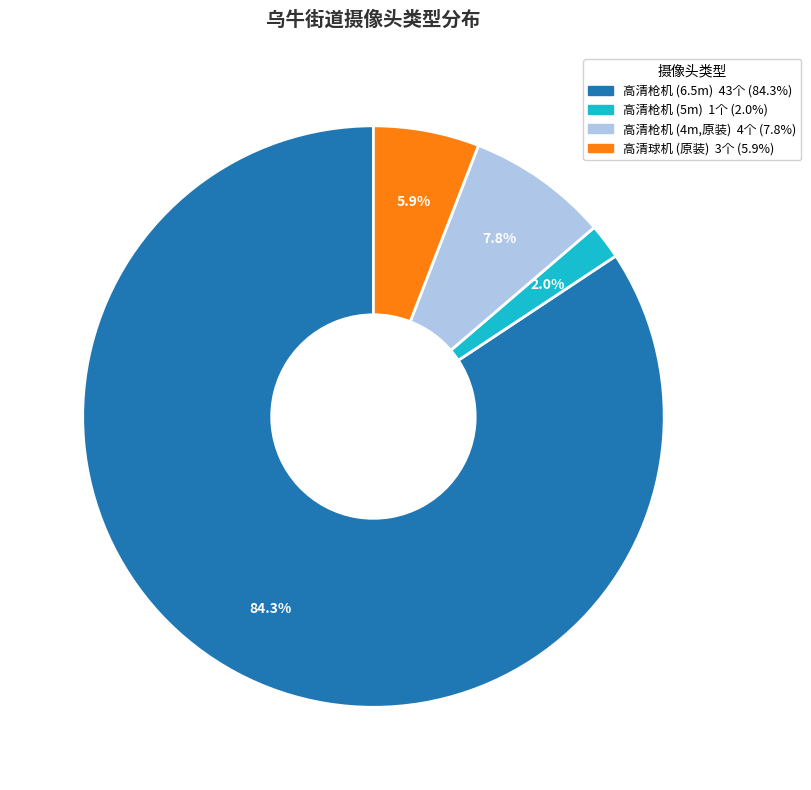

Is there a majority slice in this chart?

Yes